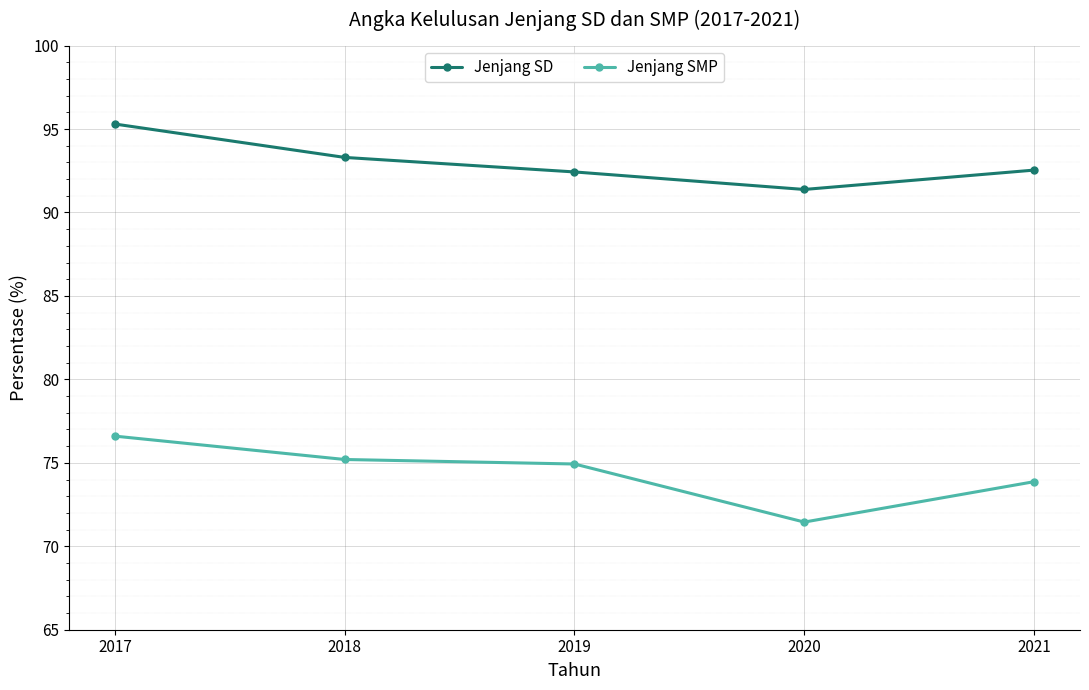

How many data points in Jenjang SD are less than 92?

1